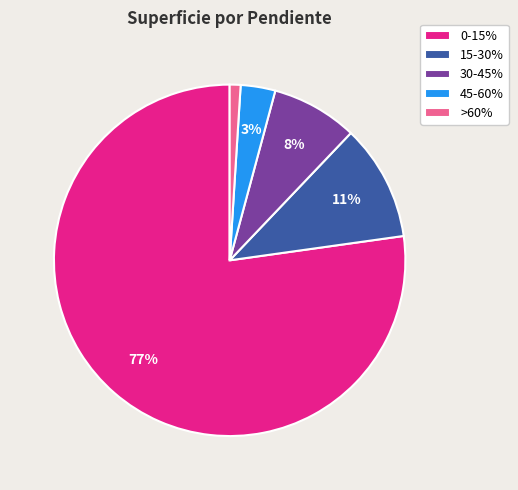

Is the sum of >60% and 0-15% greater than half?

Yes